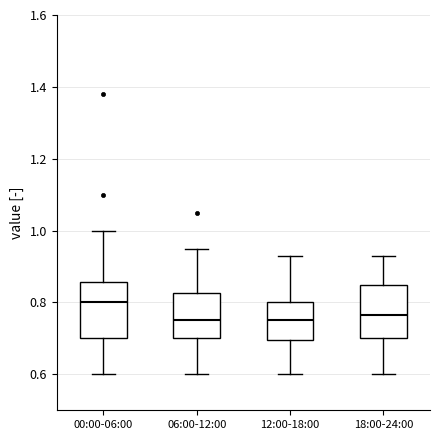

Reading left to right, transcribe this box plot: for each box, give where its median line is, the range the box spans, and where its two whiskers end, as read against the y-axis. The values are not printed on the chart, so give them approximately, as read against the axis.

00:00-06:00: median 0.80, box 0.70 to 0.86, whiskers 0.60 to 1.00
06:00-12:00: median 0.76, box 0.70 to 0.82, whiskers 0.60 to 0.96
12:00-18:00: median 0.76, box 0.70 to 0.80, whiskers 0.60 to 0.94
18:00-24:00: median 0.76, box 0.70 to 0.86, whiskers 0.60 to 0.94